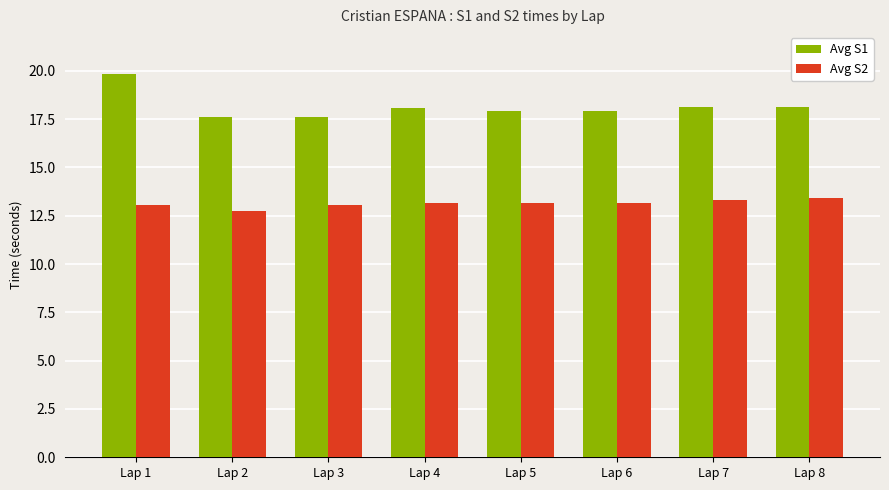

Between Lap 1 and Lap 4, which series saw the biggest shift?

Avg S1